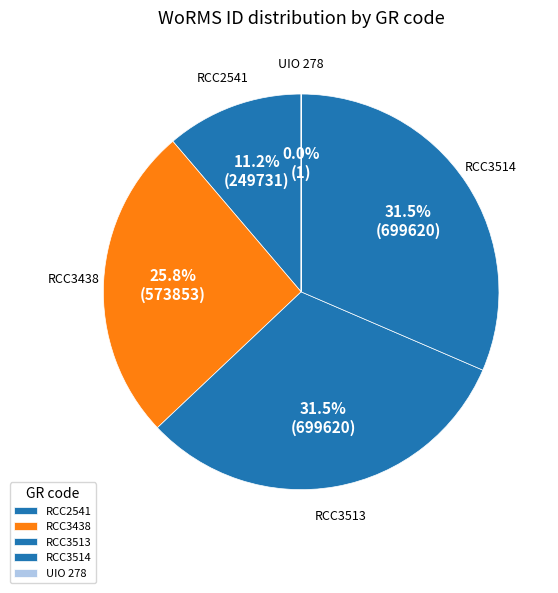

What percentage do RCC2541 and RCC3514 together represent?

42.7%